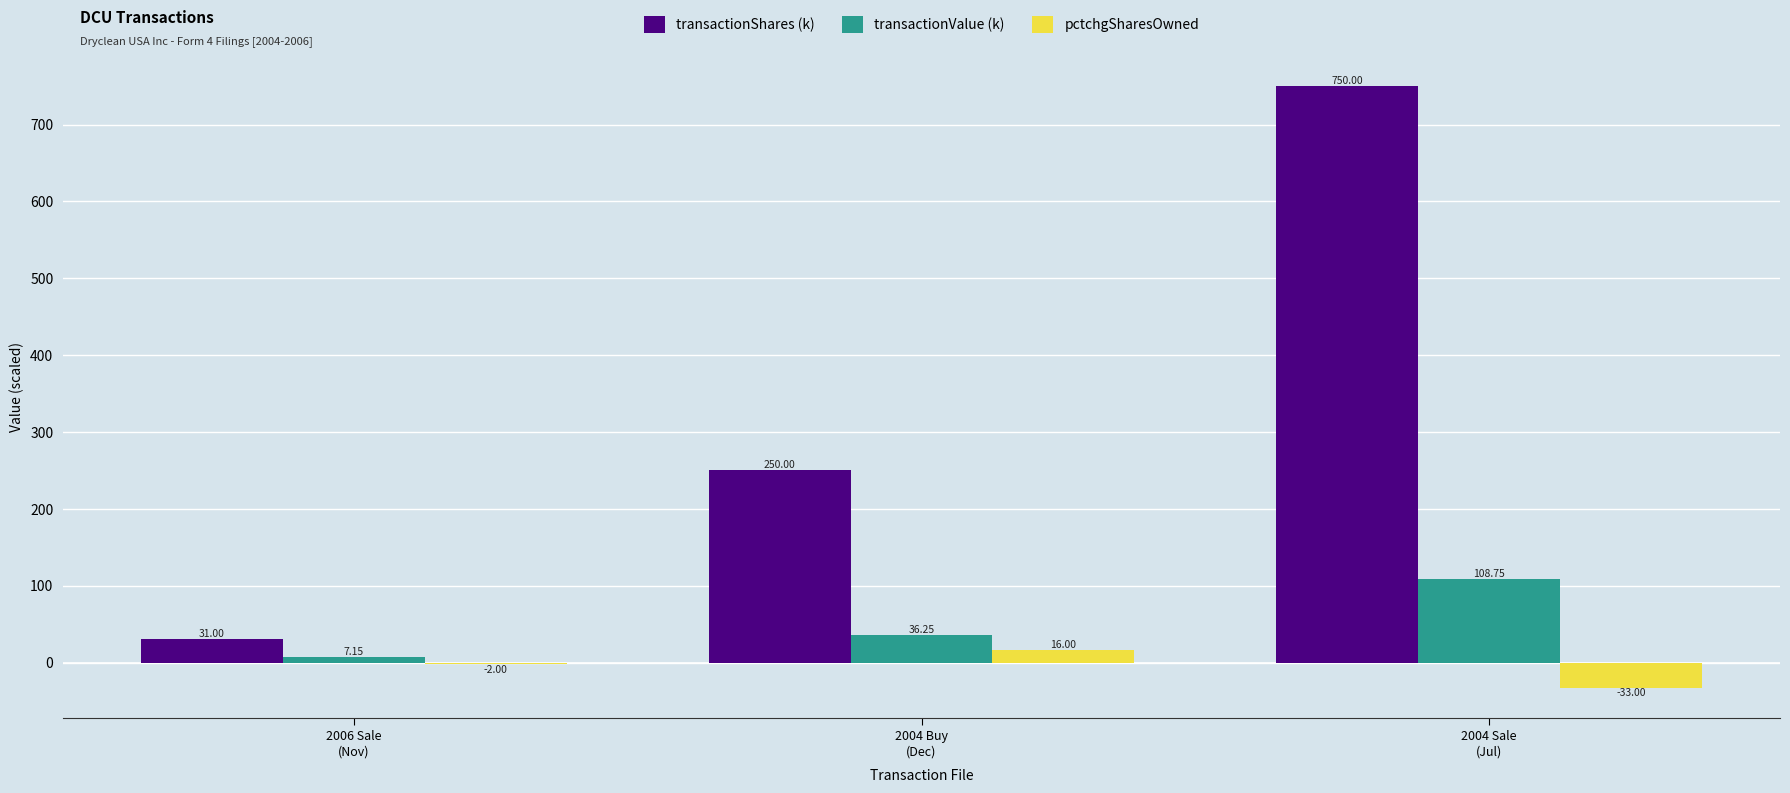

What is the average value of the transactionShares (k) series?

343.7